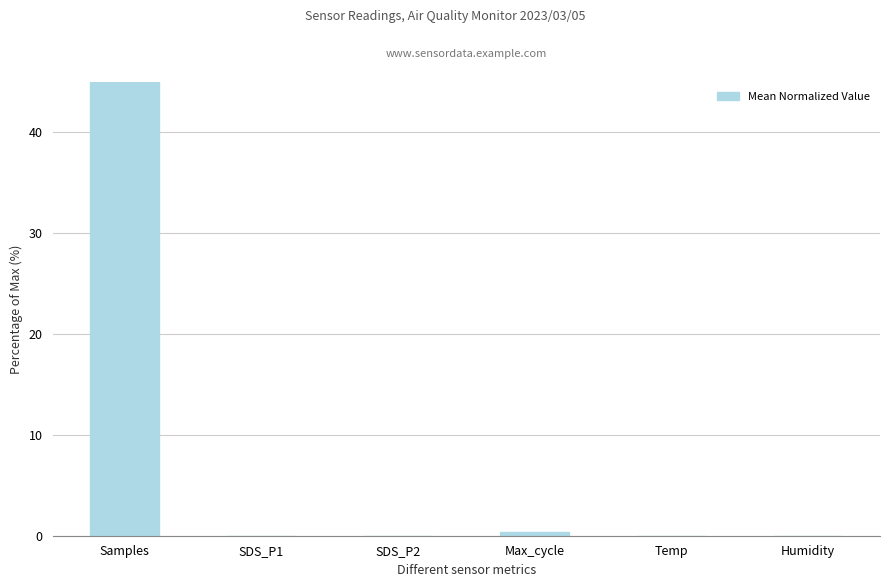

Which category has the lowest value across all series?

SDS_P2